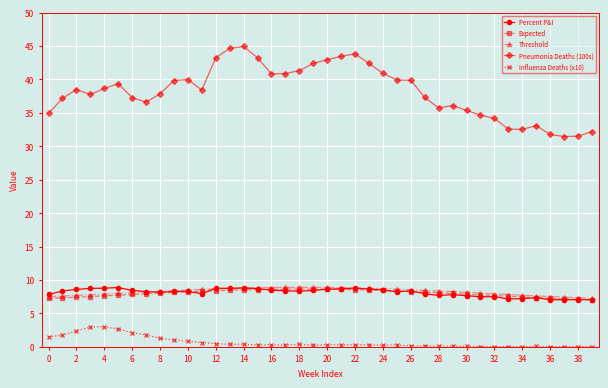

What is the maximum value shown in the chart?

44.9